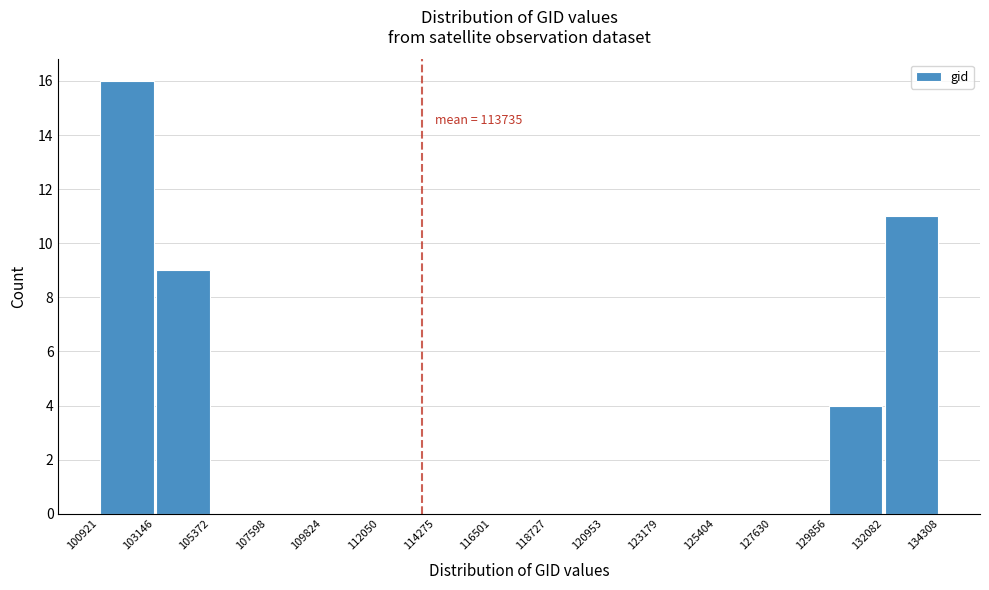

Over which range of the x-axis is the bar tallest?

100921 to 103146